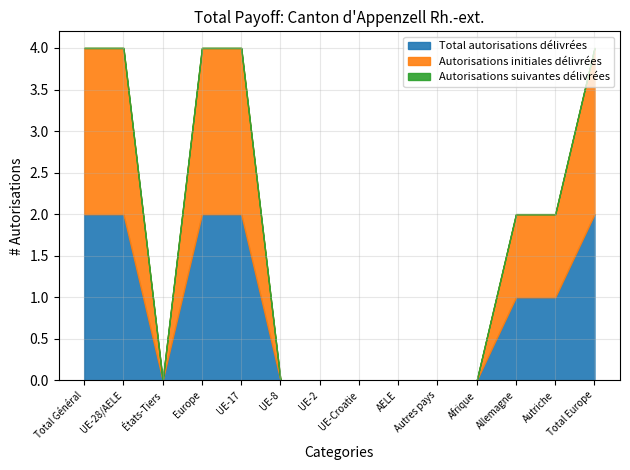

True or false: Autorisations suivantes délivrées has a value of 0 at UE-2.

True